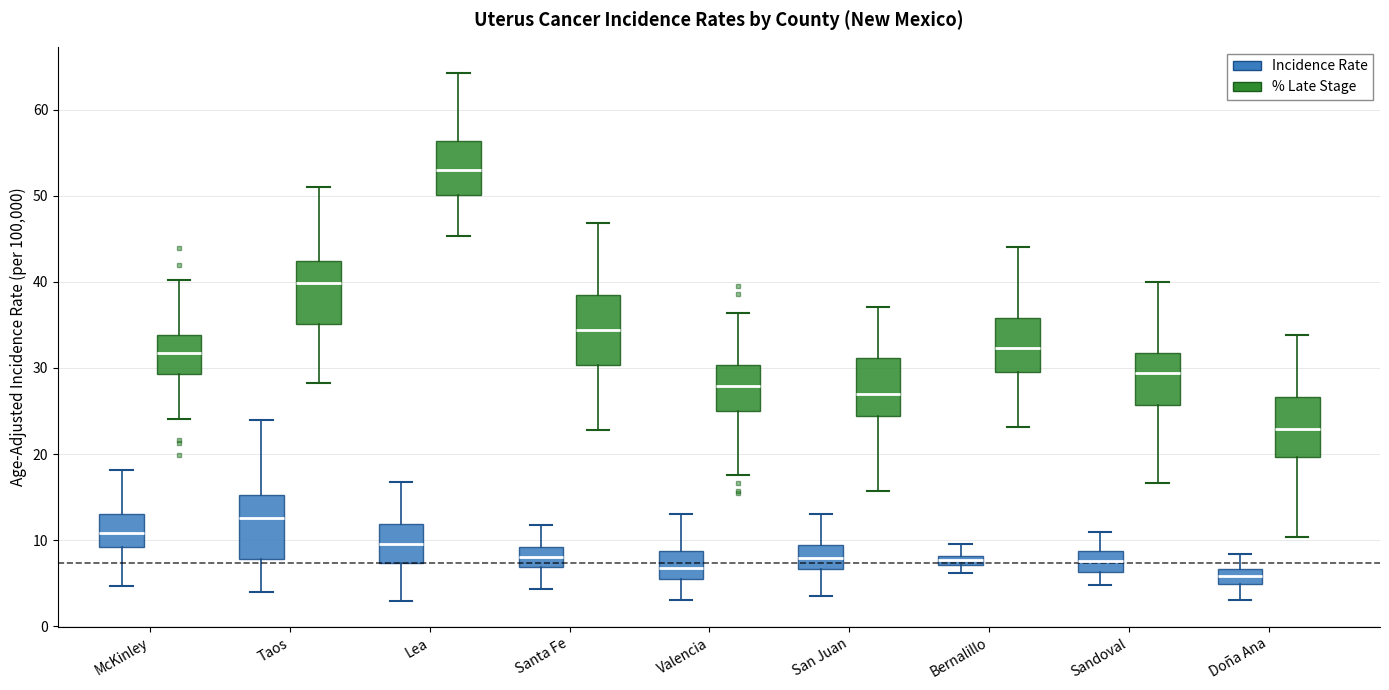

Where is the upper edge of the box for Lea (Incidence Rate) on the y-axis? The values are not printed on the chart, so give them approximately, as read against the axis.

12